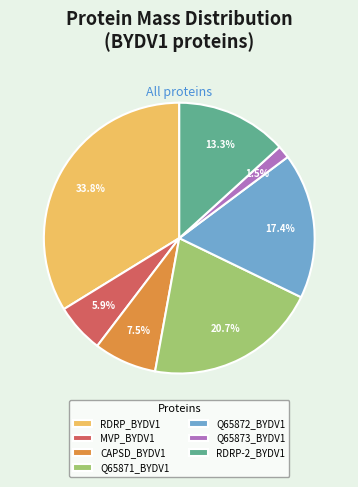

The RDRP_BYDV1 slice represents 34% of the pie. True or false?

True